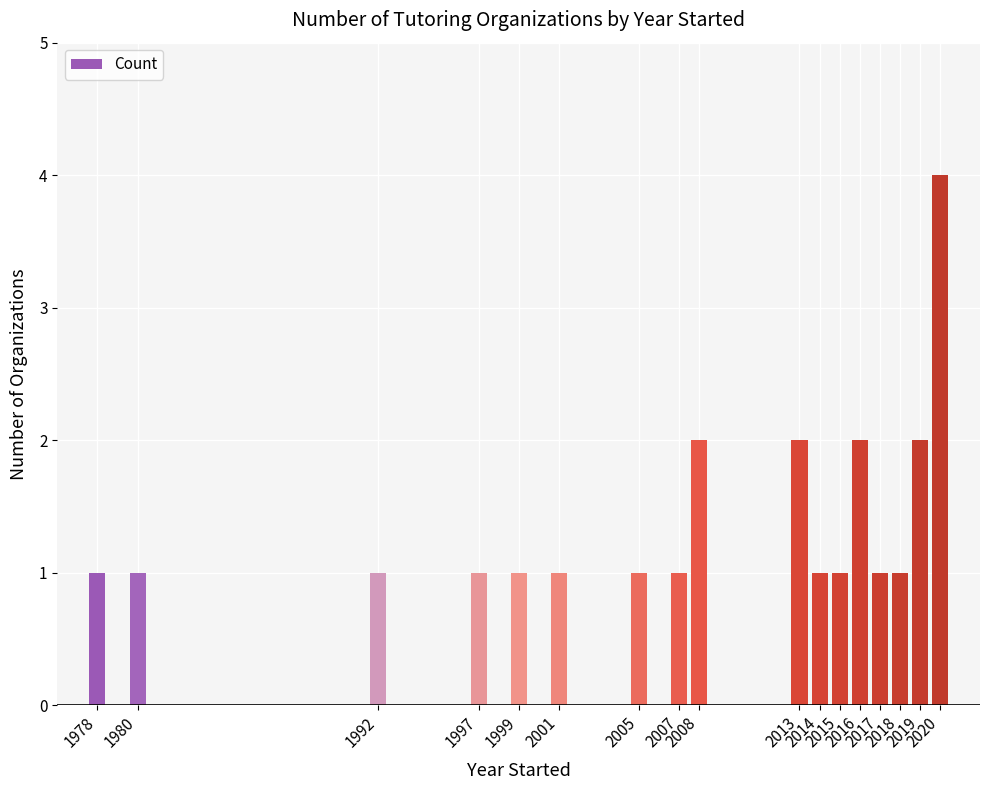

What is the value of the 11th bar from the left?

1